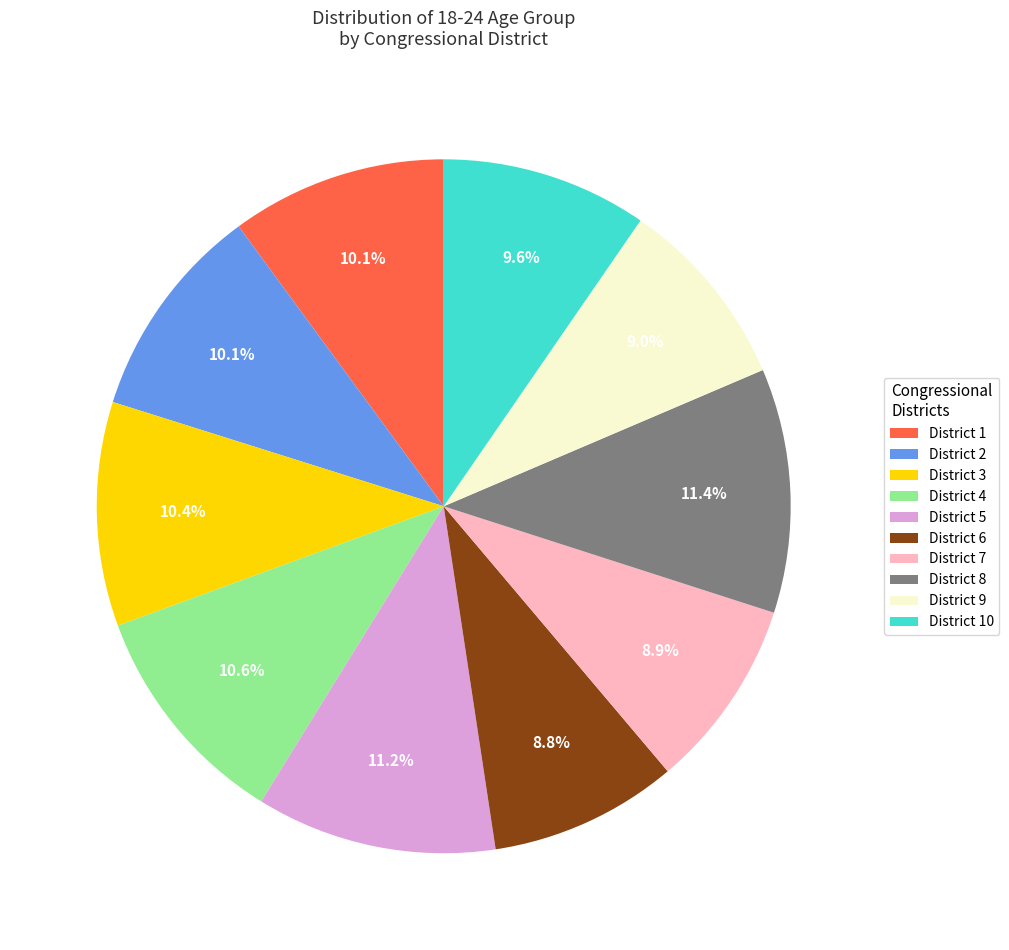

Which has a higher value, District 5 or District 7?

District 5